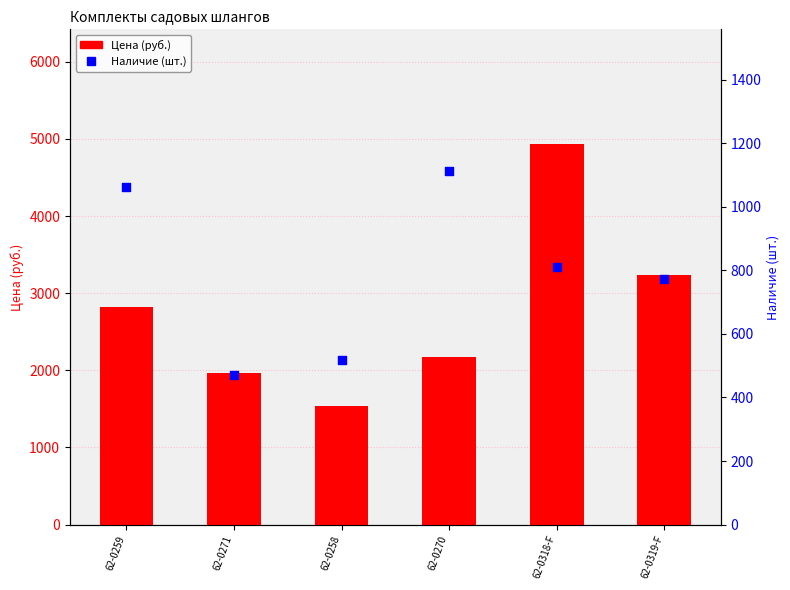

Which series has the largest total across all categories?

Цена